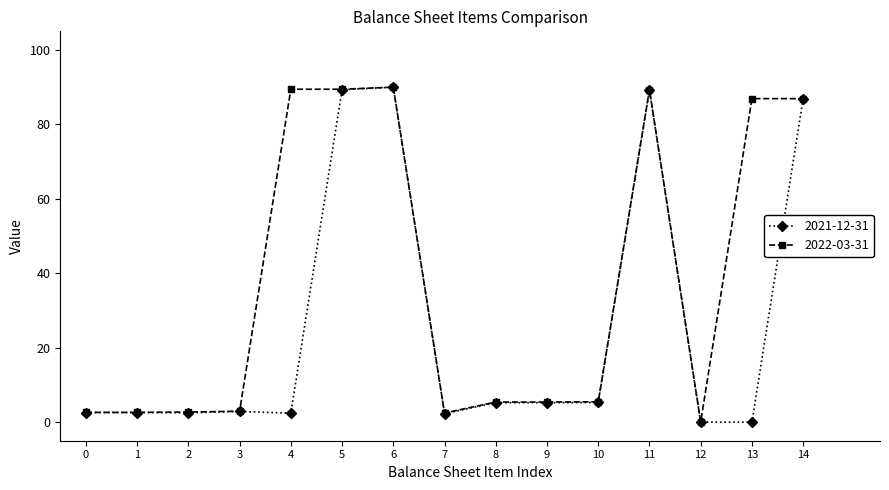

What is the value of the 2022-03-31 point at the 10th from the left?

5.4